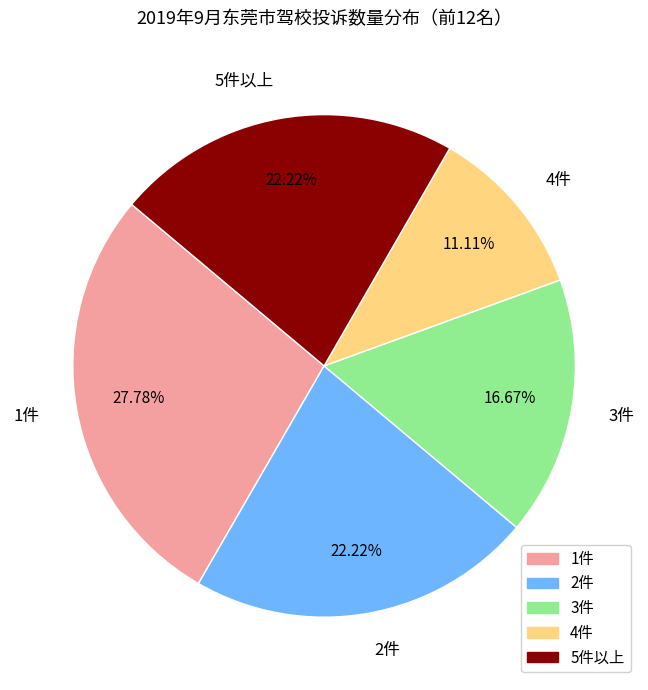

What is the ratio of the value at 5件以上 to the value at 4件?

2.0